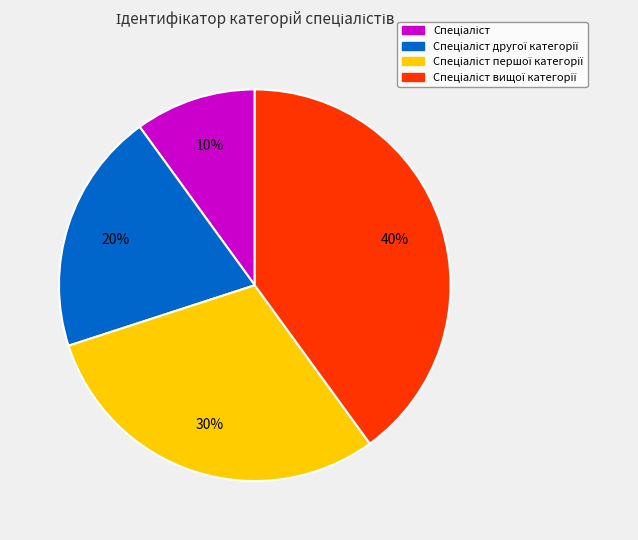

To the nearest percent, what is the difference between the largest and smallest slice percentages?

30%